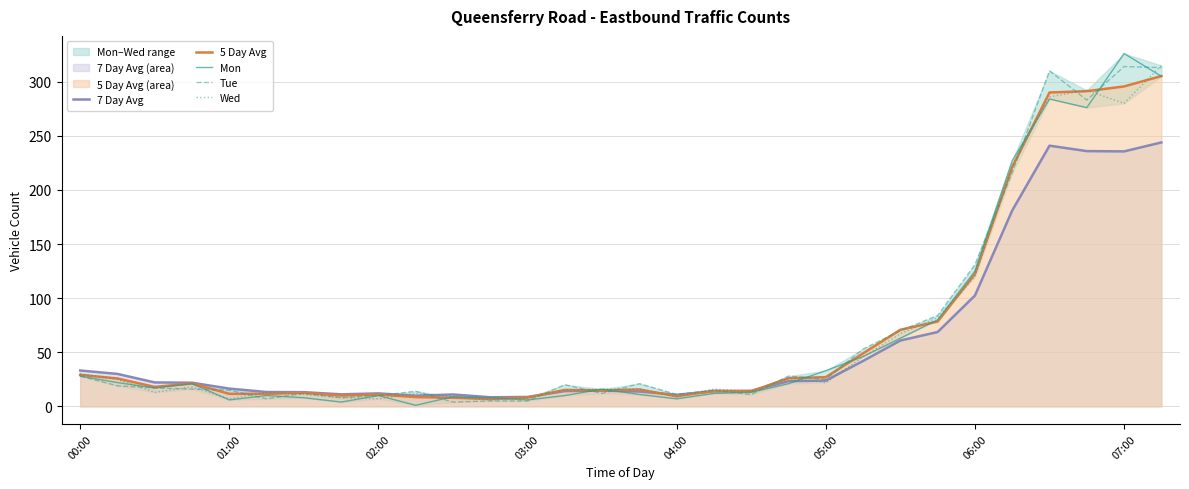

At which label is Tue closest to 159?

06:00